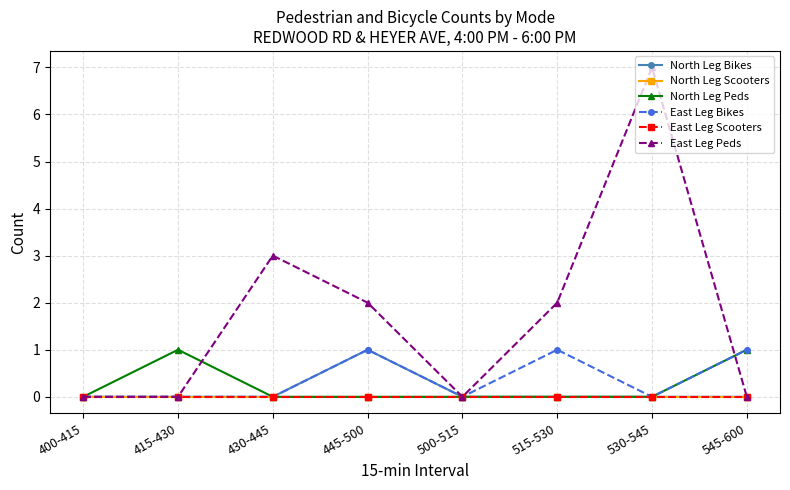

Reading left to right, extract all data points from this chart.

North Leg Bikes: 400-415=0	415-430=0	430-445=0	445-500=1	500-515=0	515-530=0	530-545=0	545-600=0
North Leg Scooters: 400-415=0	415-430=0	430-445=0	445-500=0	500-515=0	515-530=0	530-545=0	545-600=0
North Leg Peds: 400-415=0	415-430=1	430-445=0	445-500=0	500-515=0	515-530=0	530-545=0	545-600=1
East Leg Bikes: 400-415=0	415-430=0	430-445=0	445-500=1	500-515=0	515-530=1	530-545=0	545-600=1
East Leg Scooters: 400-415=0	415-430=0	430-445=0	445-500=0	500-515=0	515-530=0	530-545=0	545-600=0
East Leg Peds: 400-415=0	415-430=0	430-445=3	445-500=2	500-515=0	515-530=2	530-545=7	545-600=0